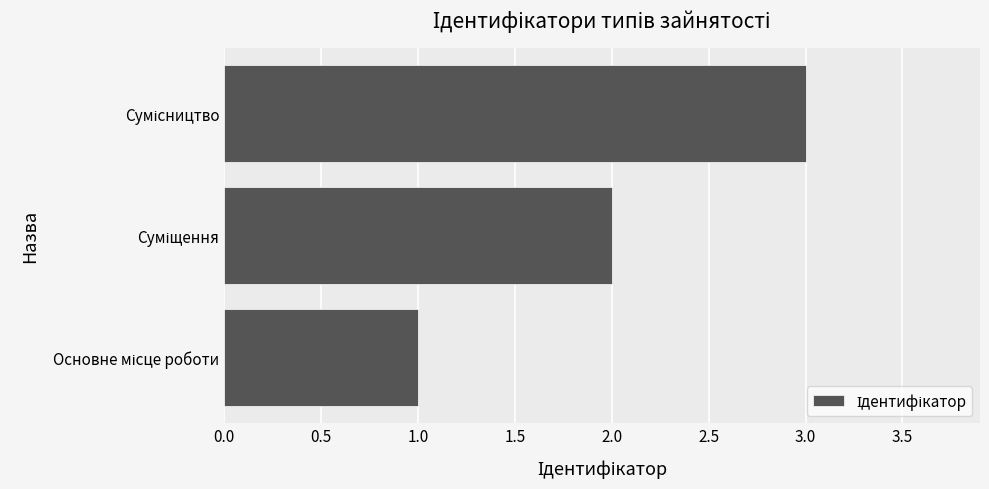

What is the greatest value displayed?

3